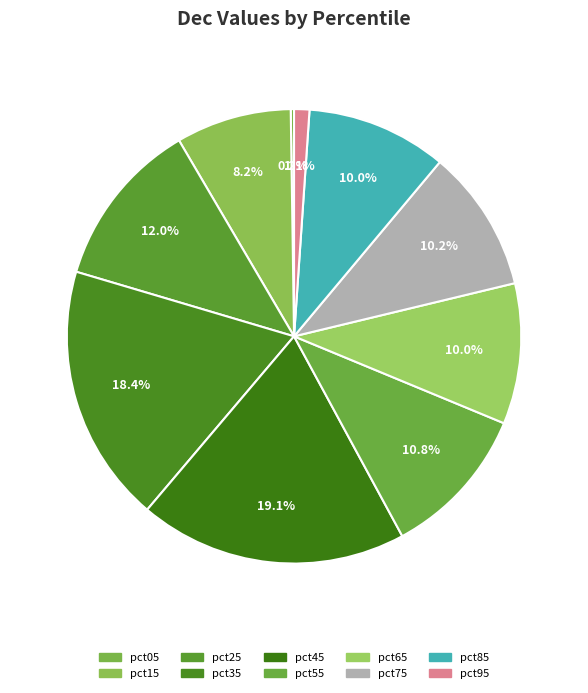

Which slice is the smallest?

pct05